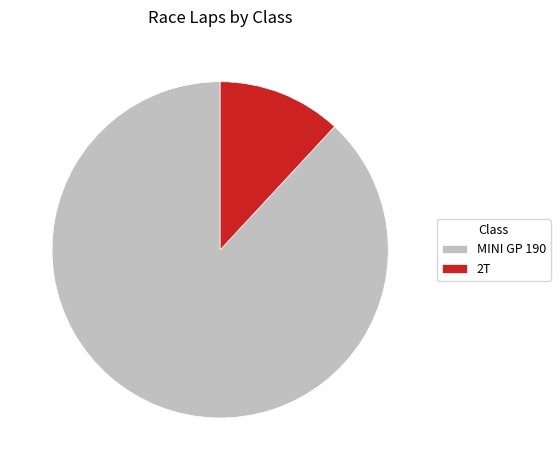

Count the number of slices in the pie.

2